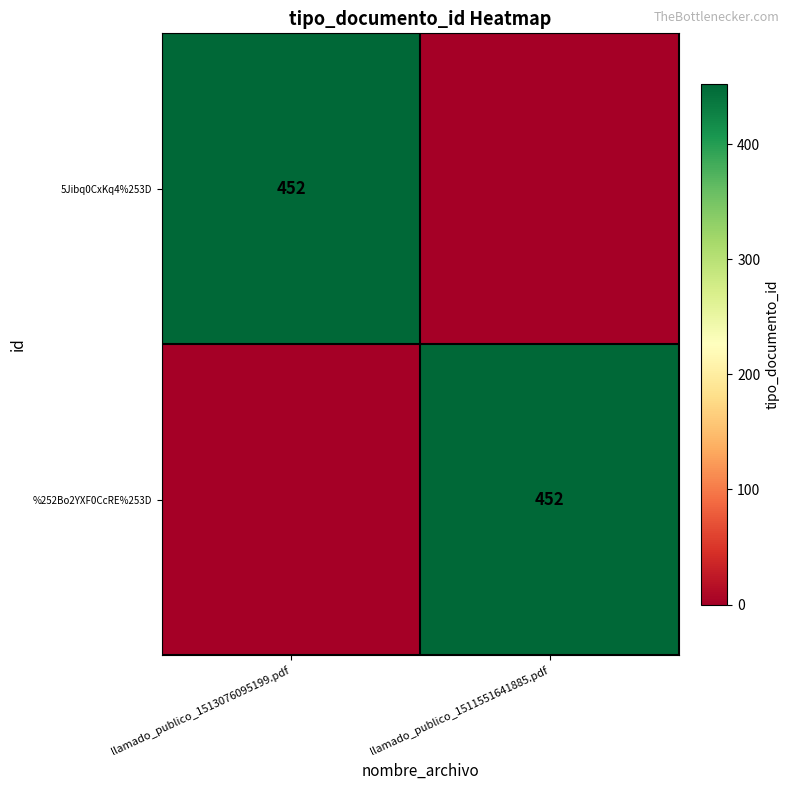

Is it true that 5Jibq0CxKq4%253D equals 452 at llamado_publico_1513076095199.pdf?

True